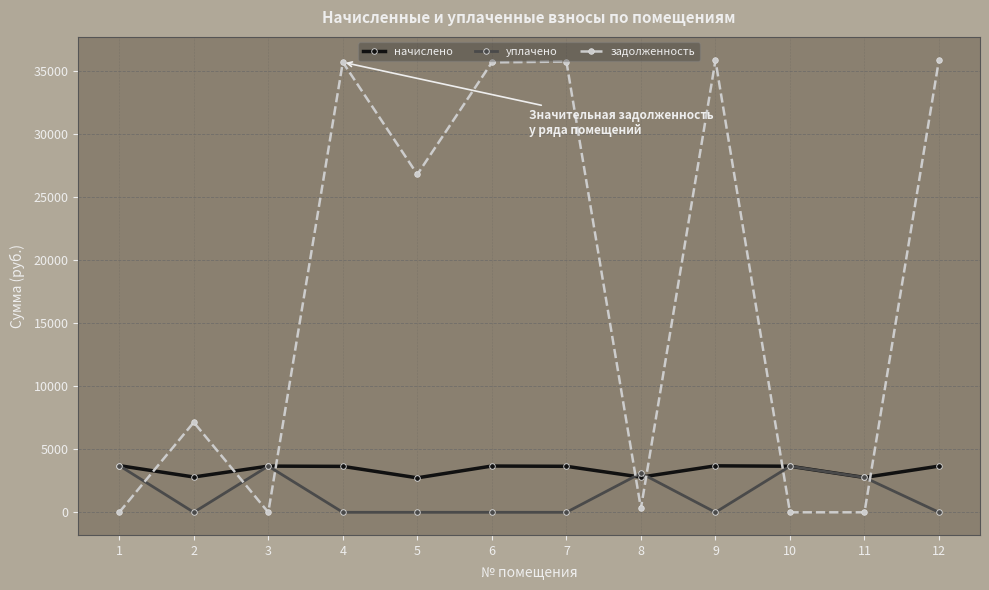

Rank the series at 7 from lowest to highest value.

уплачено, начислено, задолженность